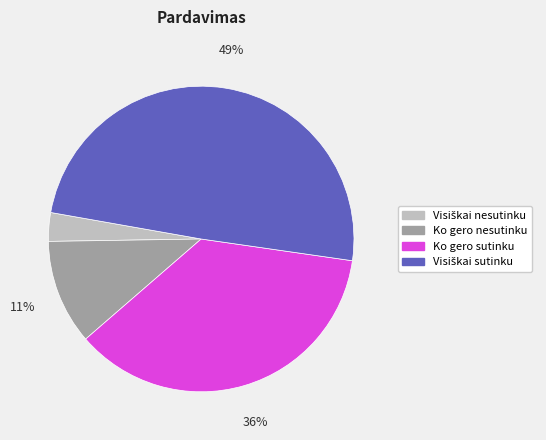

Does Ko gero nesutinku represent more than half of the total?

No